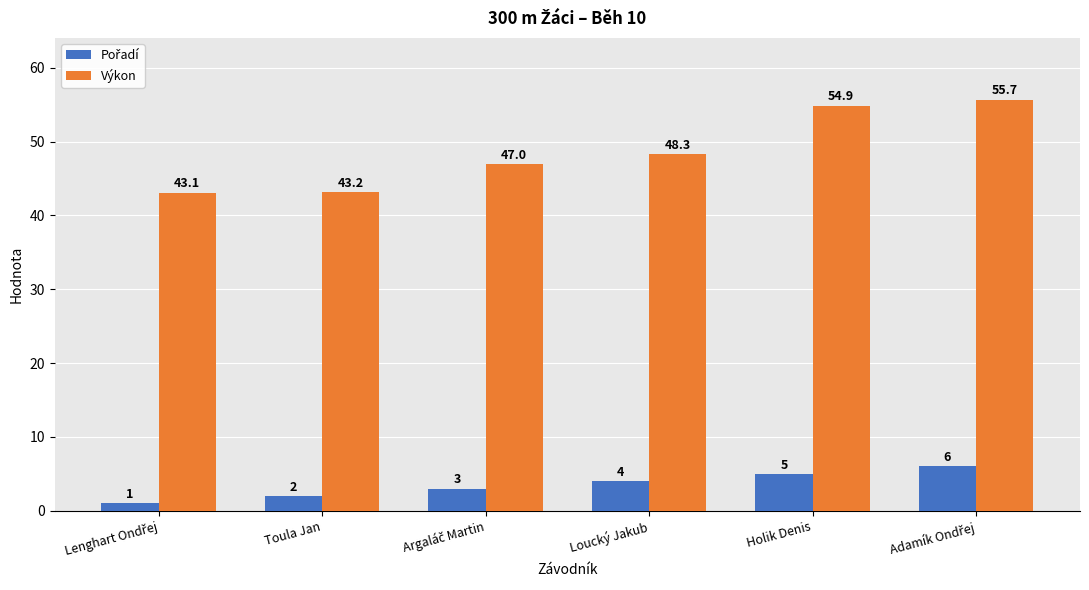

Which series has the largest total across all categories?

Výkon